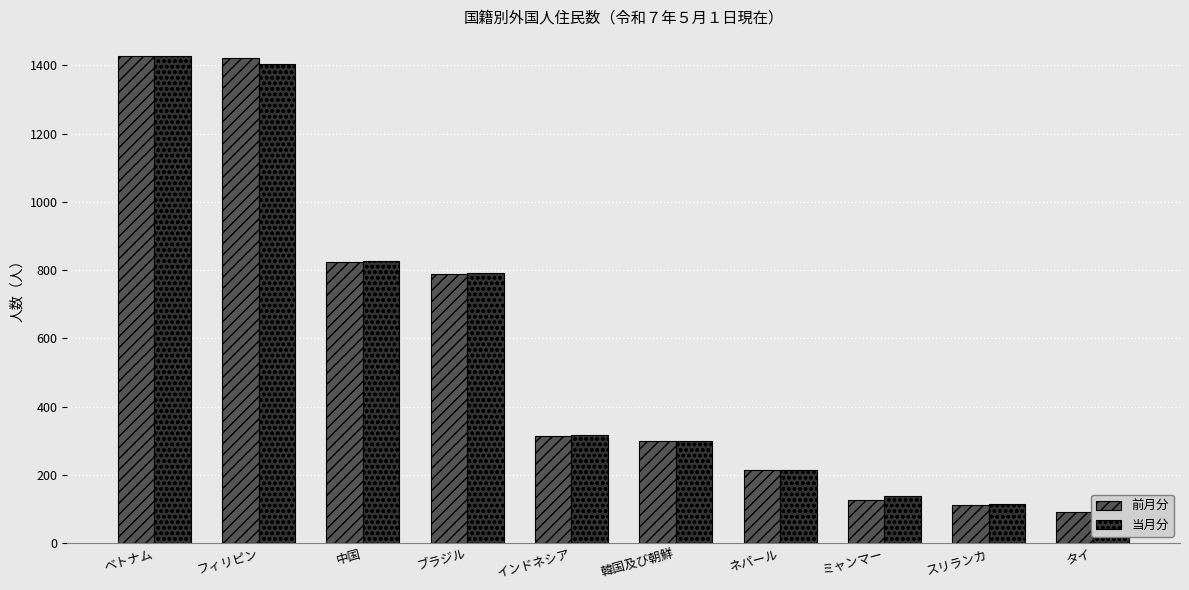

What is the difference between the 前月分 values at タイ and フィリピン?

1329